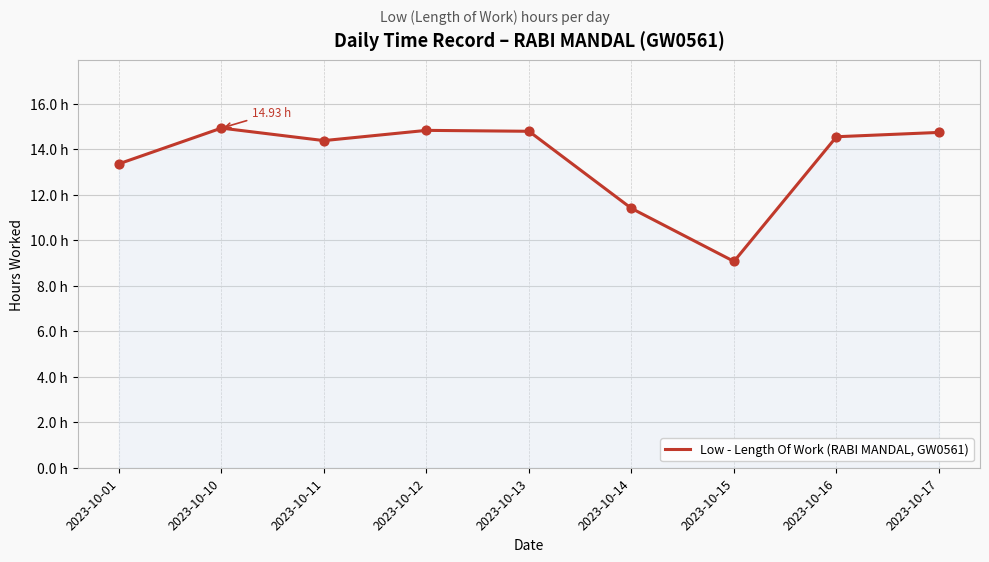

What is the change in value from 2023-10-14 to 2023-10-15?

-2.3